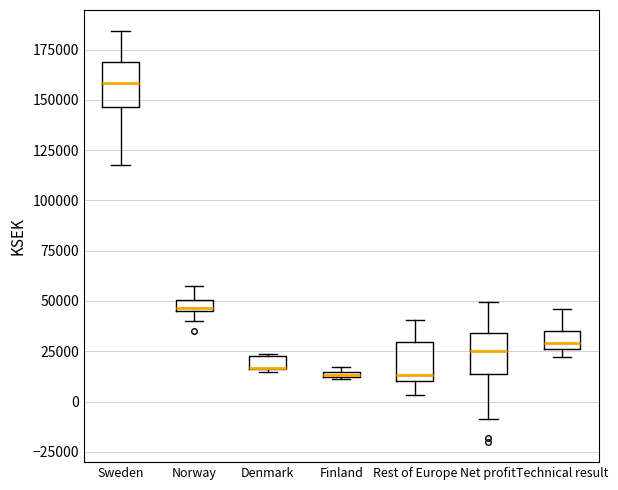

Where is the upper edge of the box for Net profit on the y-axis? The values are not printed on the chart, so give them approximately, as read against the axis.

35000